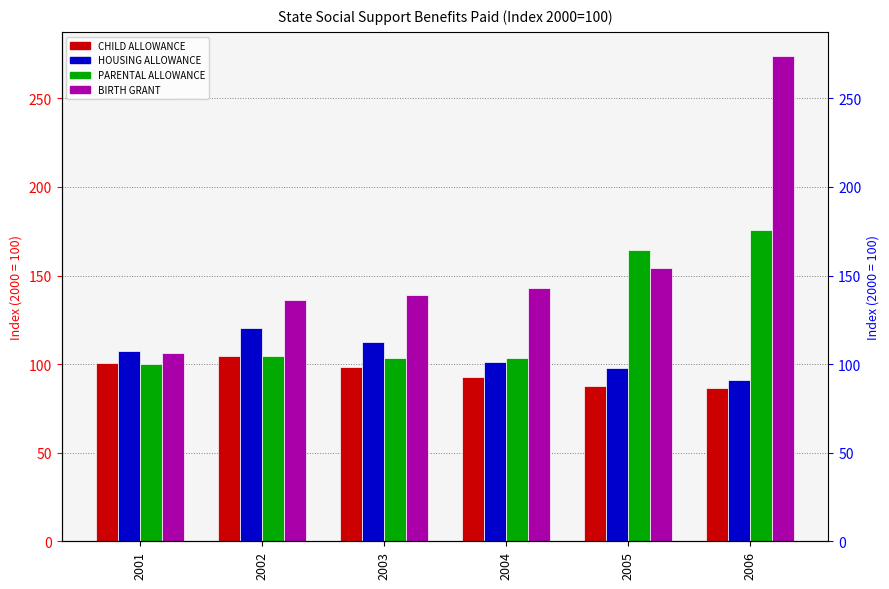

Where does the HOUSING ALLOWANCE series first go above 107?

2001